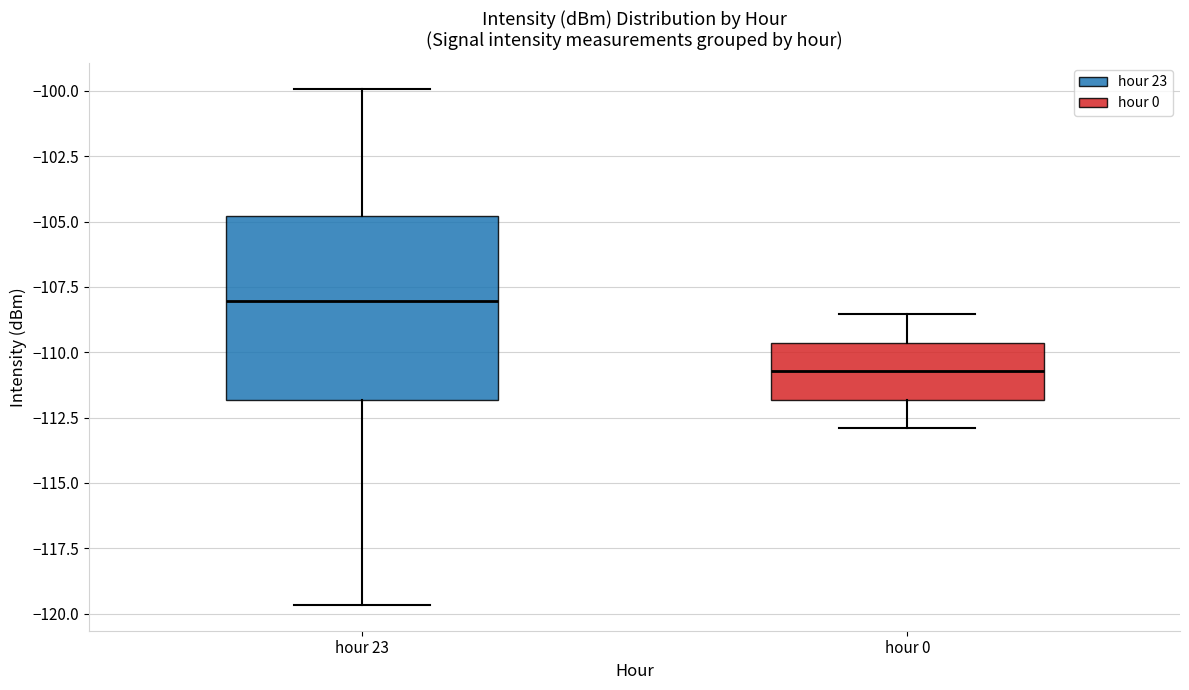

Which box has the highest median line?

hour 23